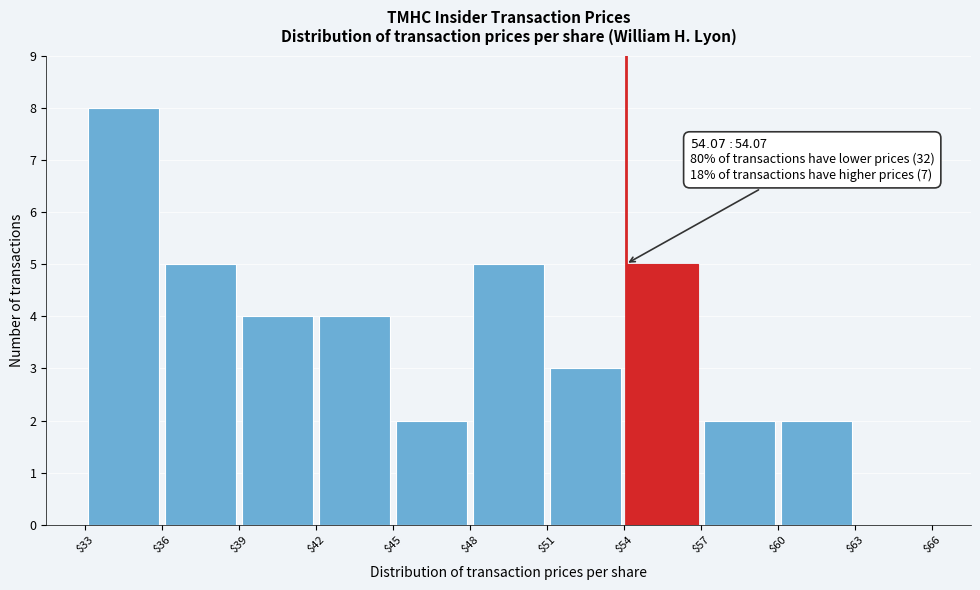

Over which range of the x-axis is the bar tallest?

$33 to $36